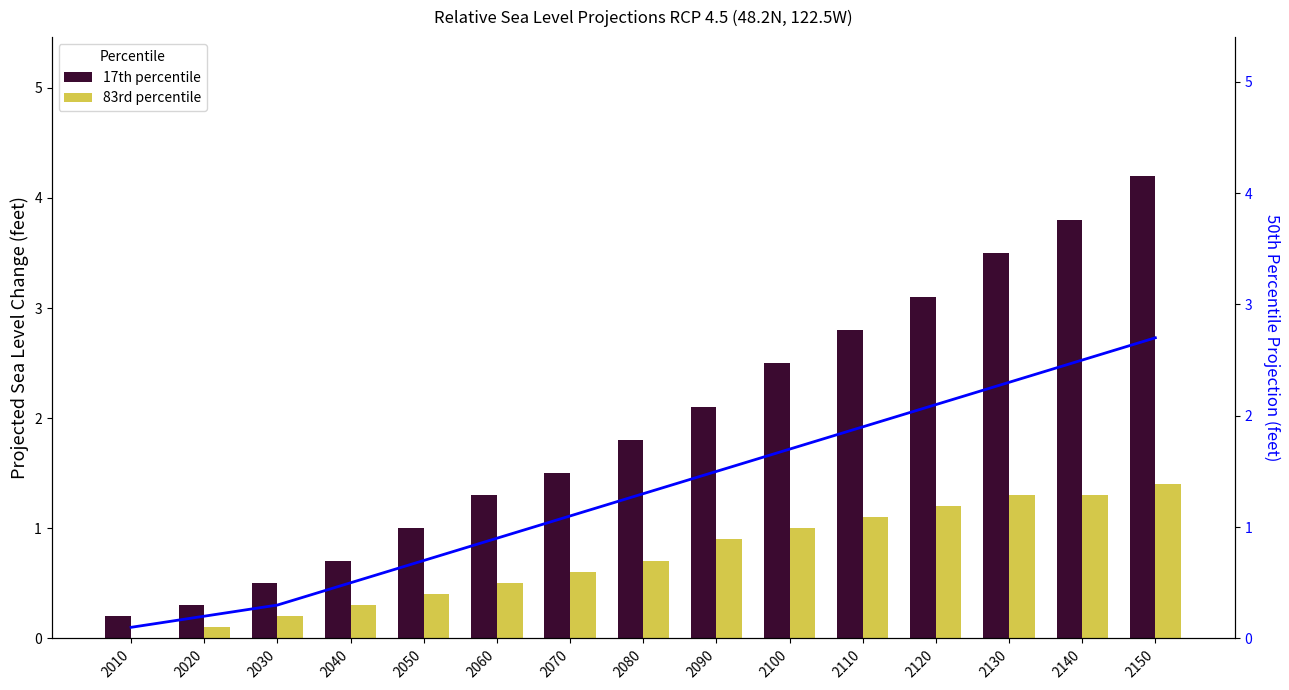

True or false: 17th percentile has a value of 2.1 at 2090.

True